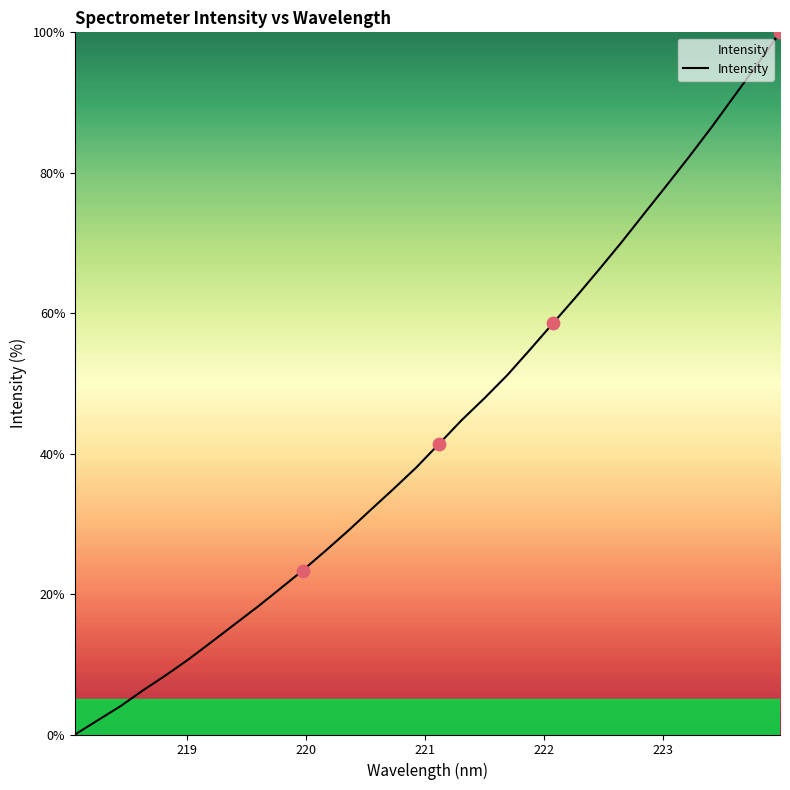

What is the difference between the maximum and minimum values?

100.0